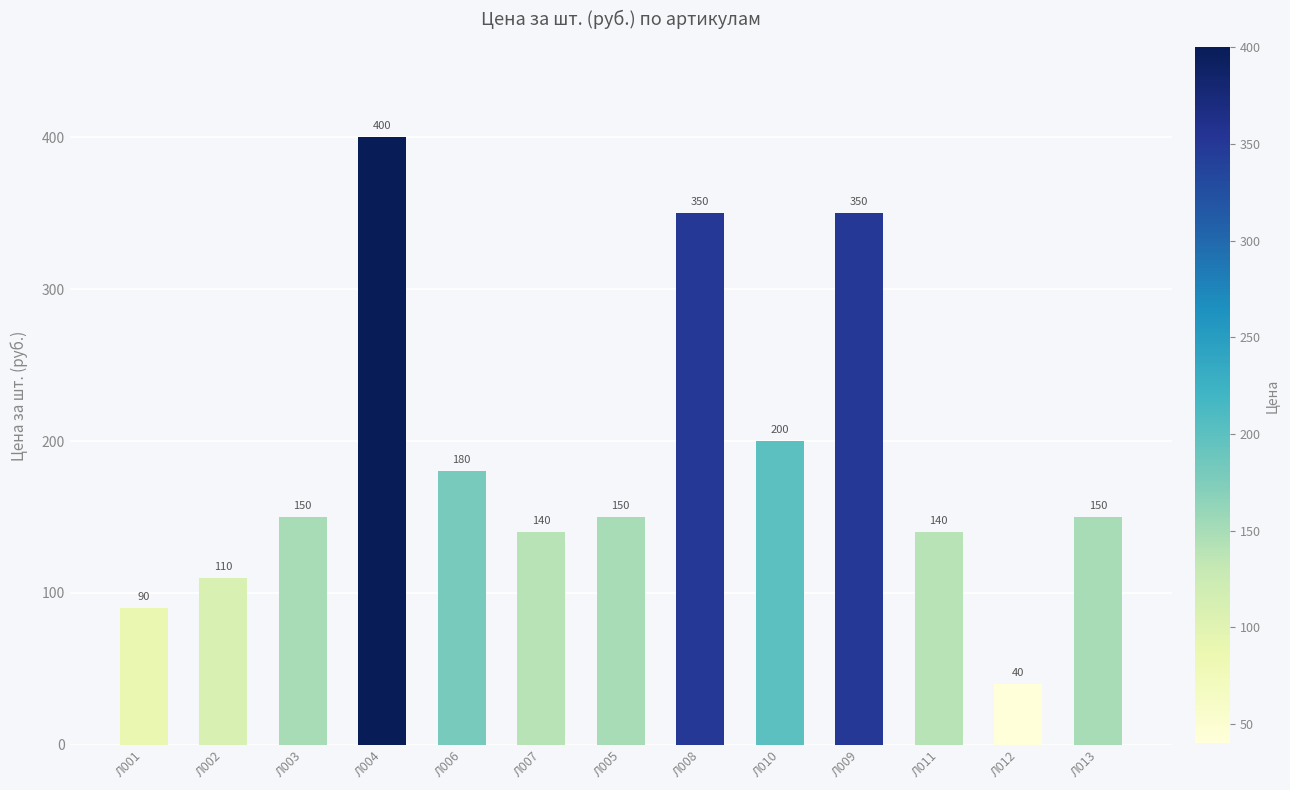

Reading left to right, what are all the values shown in this chart?

90	110	150	400	180	140	150	350	200	350	140	40	150